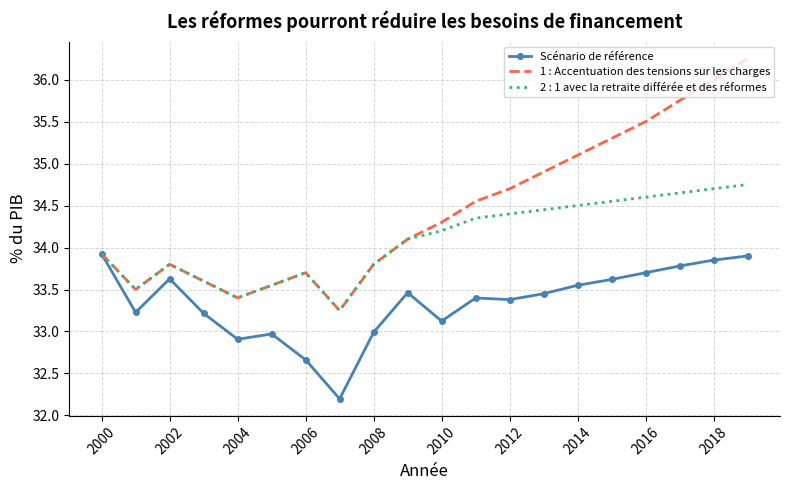

Which series has the widest spread of values?

1 : Accentuation des tensions sur les charges